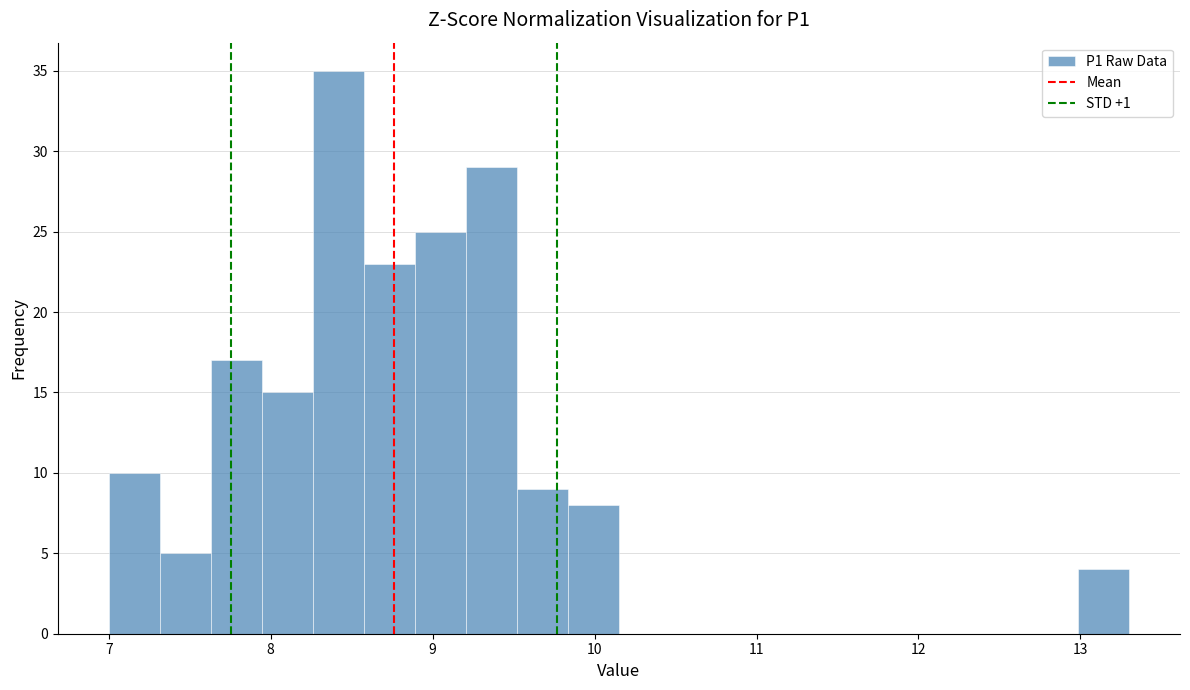

Read against the x-axis, roughly where is the centre of the tallest bar?

8.4